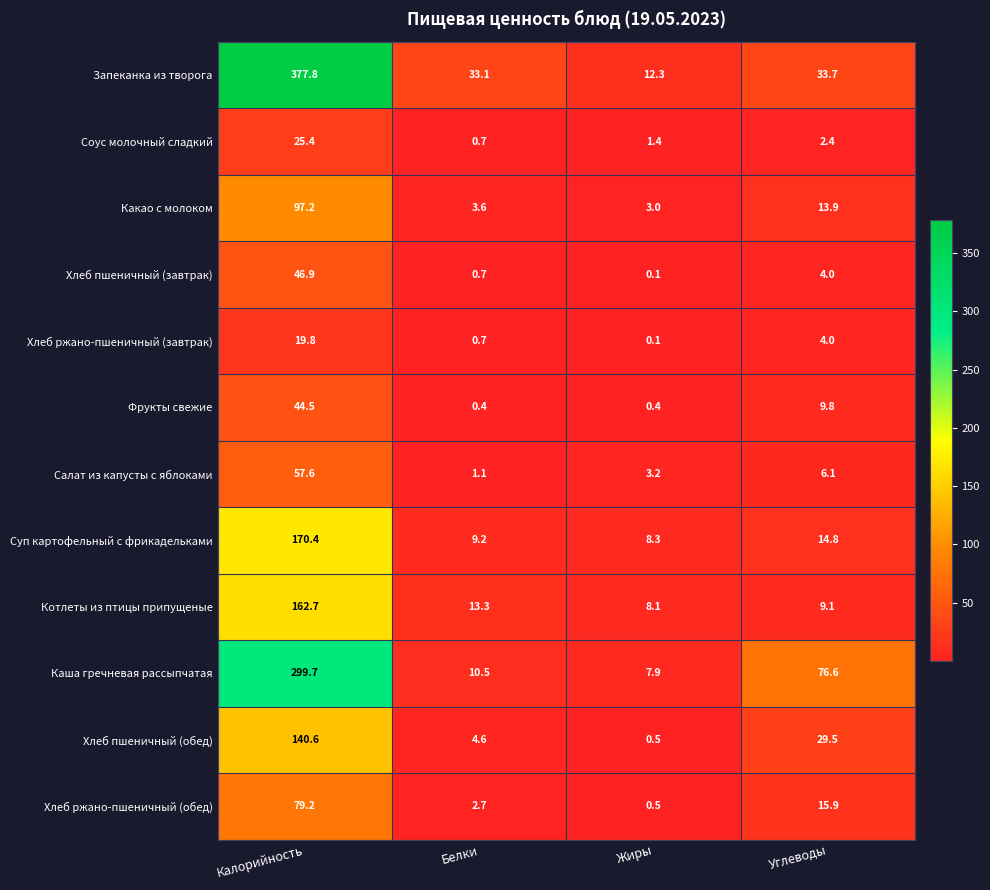

Rank the series by their maximum value, from lowest to highest.

Хлеб ржано-пшеничный (завтрак), Соус молочный сладкий, Фрукты свежие, Хлеб пшеничный (завтрак), Салат из капусты с яблоками, Хлеб ржано-пшеничный (обед), Какао с молоком, Хлеб пшеничный (обед), Котлеты из птицы припущеные, Суп картофельный с фрикадельками, Каша гречневая рассыпчатая, Запеканка из творога